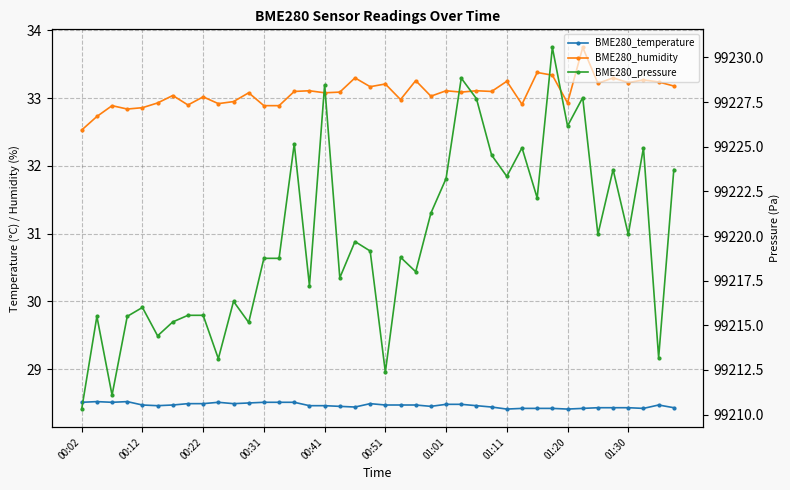

True or false: BME280_pressure and BME280_temperature intersect in this chart.

False